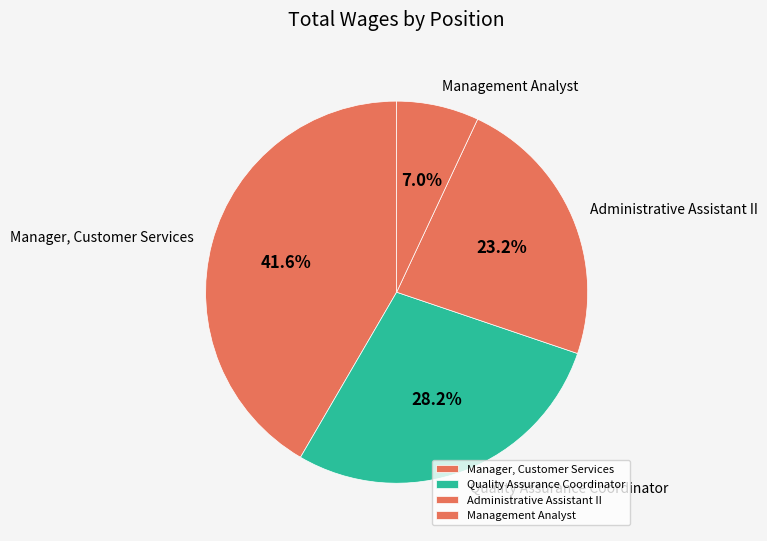

What is the smallest slice in the pie chart?

Management Analyst